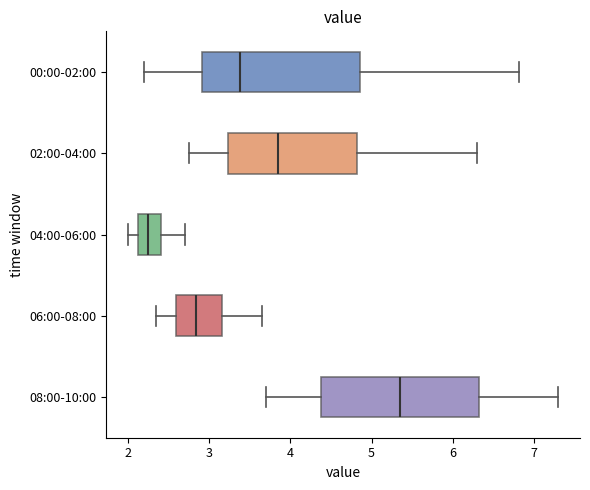

Reading bottom to top, read every box against the x-axis: the position of its median line, the range the box covers, and the ends of its whiskers. The values are not printed on the chart, so give them approximately, as read against the axis.

08:00-10:00: median 5.4, box 4.4 to 6.3, whiskers 3.7 to 7.3
06:00-08:00: median 2.8, box 2.6 to 3.2, whiskers 2.4 to 3.7
04:00-06:00: median 2.3, box 2.1 to 2.4, whiskers 2.0 to 2.7
02:00-04:00: median 3.9, box 3.2 to 4.8, whiskers 2.8 to 6.3
00:00-02:00: median 3.4, box 2.9 to 4.9, whiskers 2.2 to 6.8